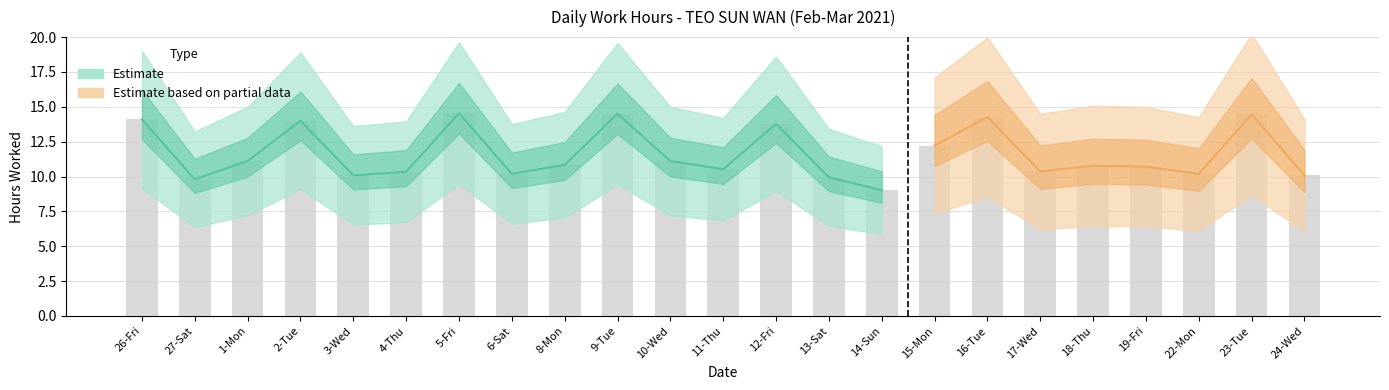

What position from the left is 23-Tue?

22